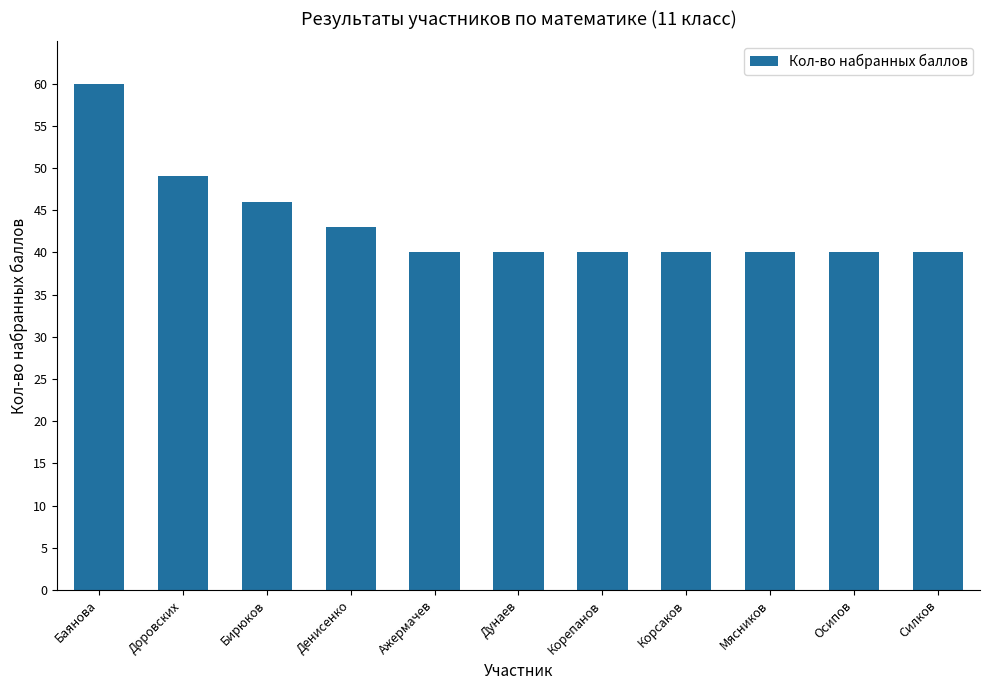

What is the sum of all values?

478